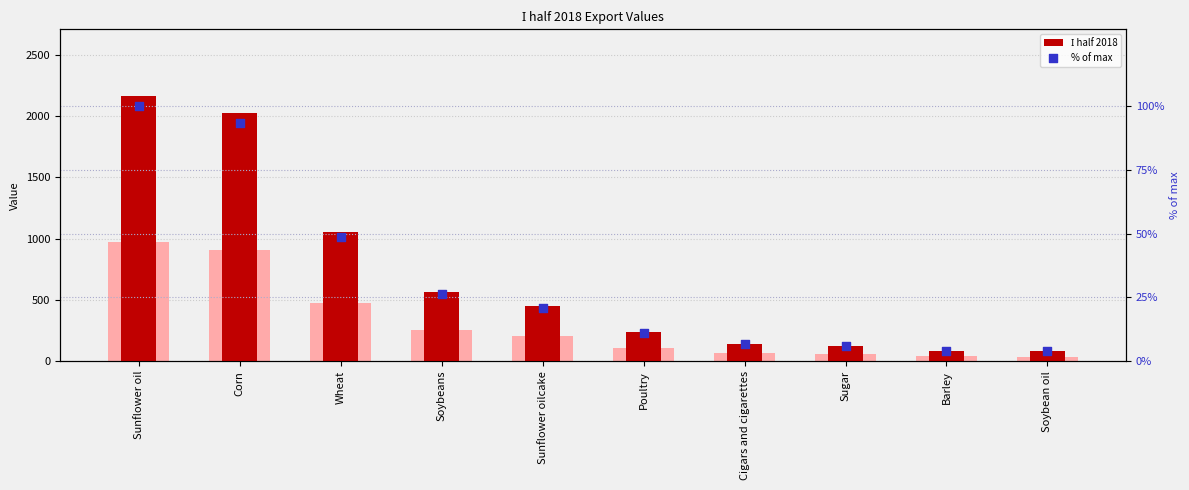

Is the value of % of max at Soybeans greater than the value of І half 2018 at Wheat?

No